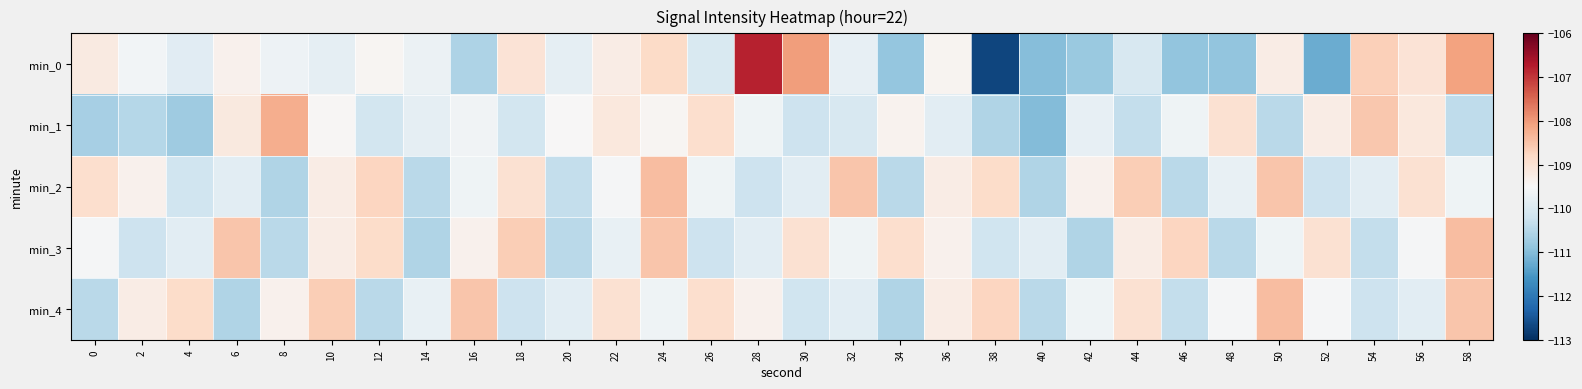

Reading left to right, what are all the values shown in this chart?

min_0: 0=-109.2	2=-109.6	4=-109.9	6=-109.3	8=-109.7	10=-109.8	12=-109.4	14=-109.7	16=-110.6	18=-109.0	20=-109.8	22=-109.2	24=-108.8	26=-110.0	28=-106.8	30=-108.0	32=-109.8	34=-110.9	36=-109.4	38=-112.7	40=-111.0	42=-110.8	44=-110.1	46=-110.9	48=-110.9	50=-109.2	52=-111.2	54=-108.7	56=-109.0	58=-108.1
min_1: 0=-110.7	2=-110.5	4=-110.8	6=-109.2	8=-108.2	10=-109.5	12=-110.2	14=-109.8	16=-109.6	18=-110.1	20=-109.5	22=-109.1	24=-109.4	26=-108.9	28=-109.7	30=-110.2	32=-110.0	34=-109.4	36=-109.9	38=-110.5	40=-111.0	42=-109.8	44=-110.3	46=-109.7	48=-109.0	50=-110.4	52=-109.2	54=-108.6	56=-109.1	58=-110.4
min_2: 0=-108.9	2=-109.3	4=-110.2	6=-109.9	8=-110.5	10=-109.2	12=-108.8	14=-110.4	16=-109.7	18=-109.0	20=-110.3	22=-109.5	24=-108.4	26=-109.7	28=-110.2	30=-109.9	32=-108.5	34=-110.4	36=-109.2	38=-108.9	40=-110.5	42=-109.3	44=-108.7	46=-110.4	48=-109.8	50=-108.5	52=-110.2	54=-109.9	56=-109.0	58=-109.7
min_3: 0=-109.5	2=-110.2	4=-109.9	6=-108.5	8=-110.4	10=-109.2	12=-108.9	14=-110.5	16=-109.3	18=-108.7	20=-110.4	22=-109.8	24=-108.5	26=-110.2	28=-109.9	30=-109.0	32=-109.7	34=-108.9	36=-109.3	38=-110.2	40=-109.9	42=-110.5	44=-109.2	46=-108.8	48=-110.4	50=-109.7	52=-109.0	54=-110.3	56=-109.5	58=-108.4
min_4: 0=-110.4	2=-109.2	4=-108.9	6=-110.5	8=-109.3	10=-108.7	12=-110.4	14=-109.8	16=-108.5	18=-110.2	20=-109.9	22=-109.0	24=-109.7	26=-108.9	28=-109.3	30=-110.2	32=-109.9	34=-110.5	36=-109.2	38=-108.8	40=-110.4	42=-109.7	44=-109.0	46=-110.3	48=-109.5	50=-108.4	52=-109.5	54=-110.2	56=-109.9	58=-108.5